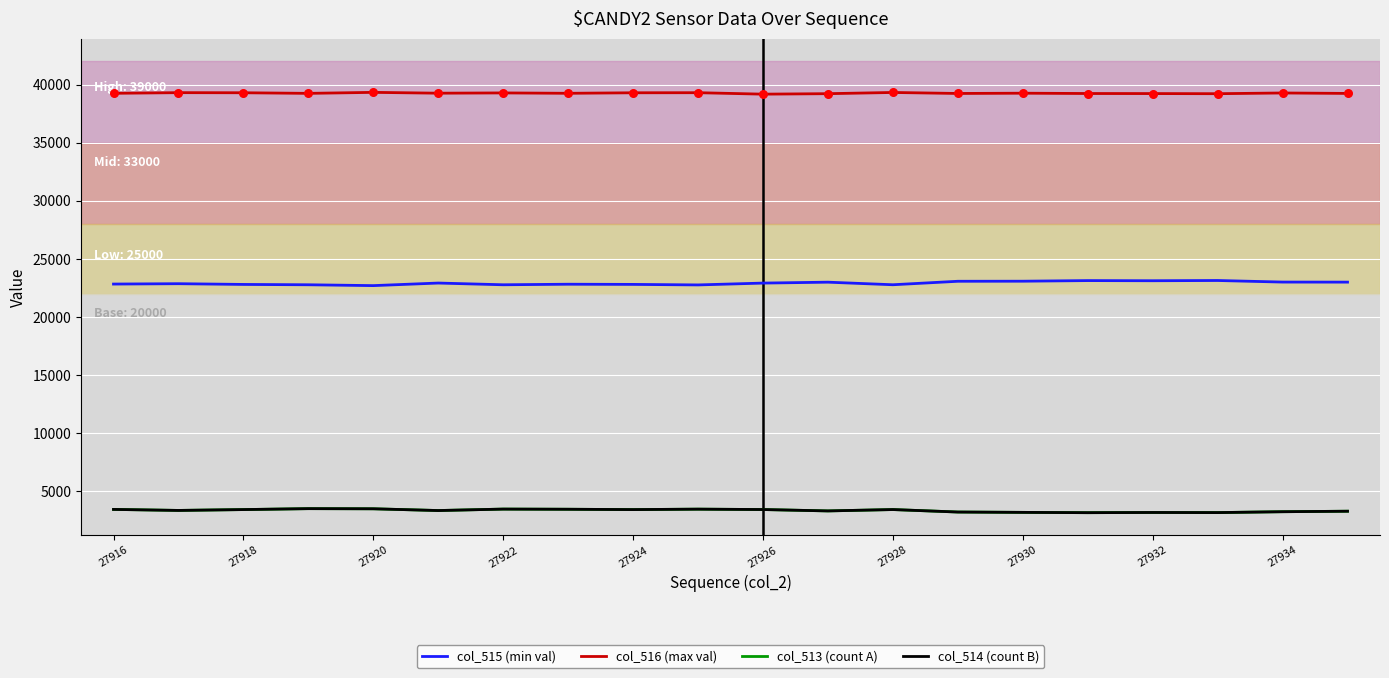

Which series has the largest total across all categories?

col_516 (max val)